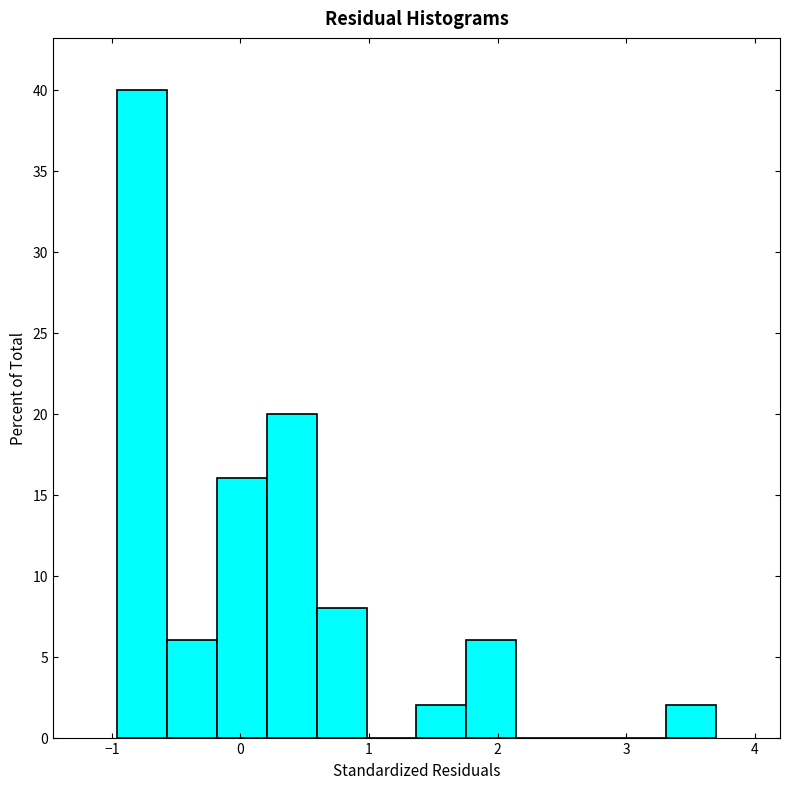

Around what value on the x-axis is the tallest bar? Give the approximate position of its centre, as read against the axis.

-0.8